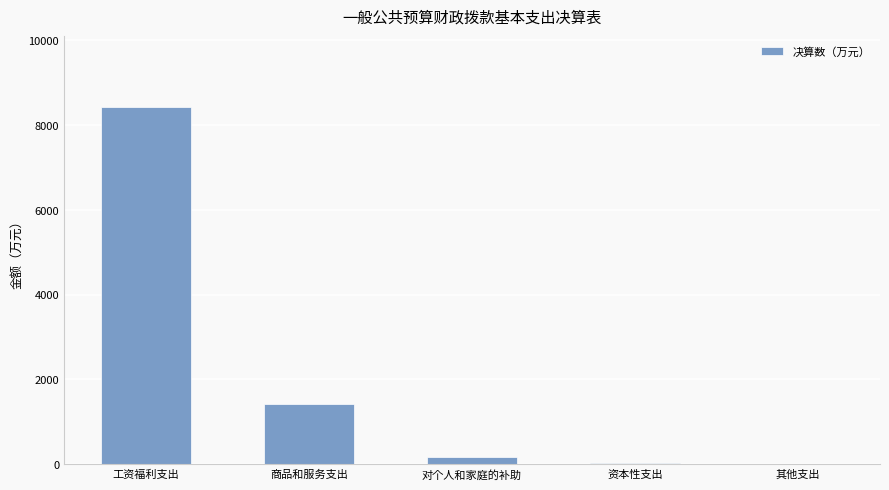

Read the value at 商品和服务支出.

1412.5